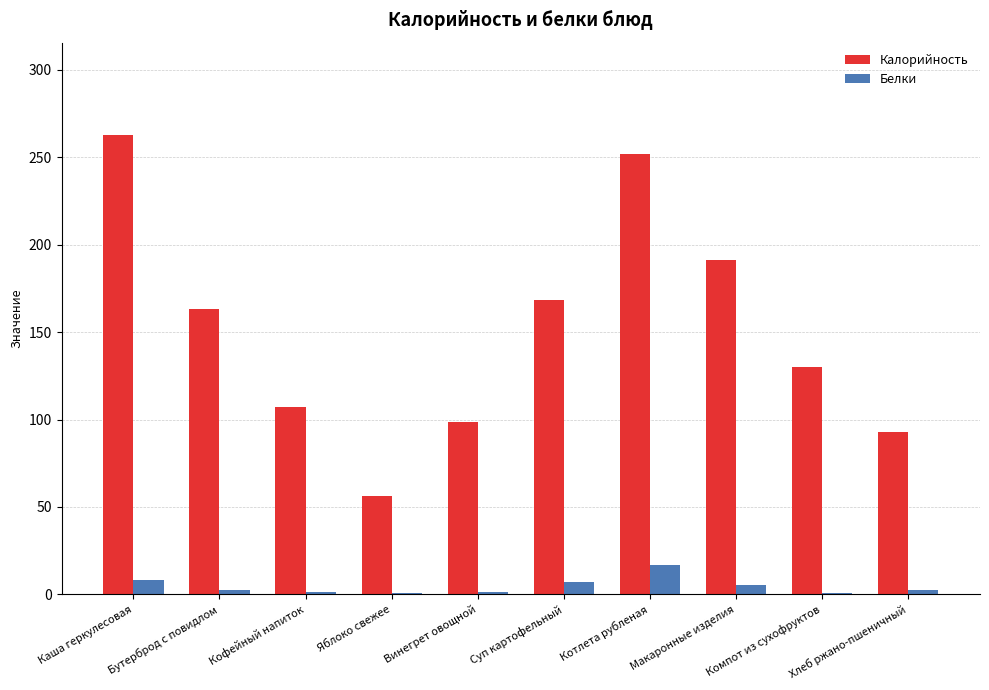

At which label does Белки reach its peak?

Котлета рубленая